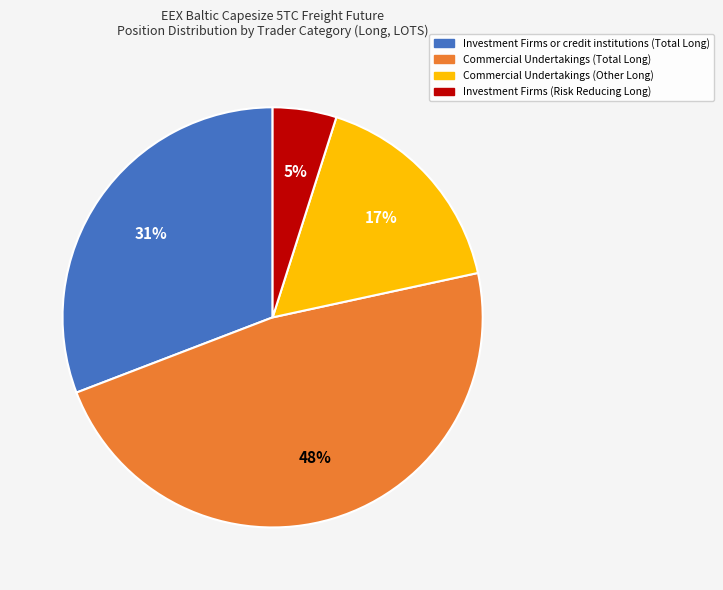

What percentage is the Commercial Undertakings (Other Long) slice, to the nearest percent?

17%